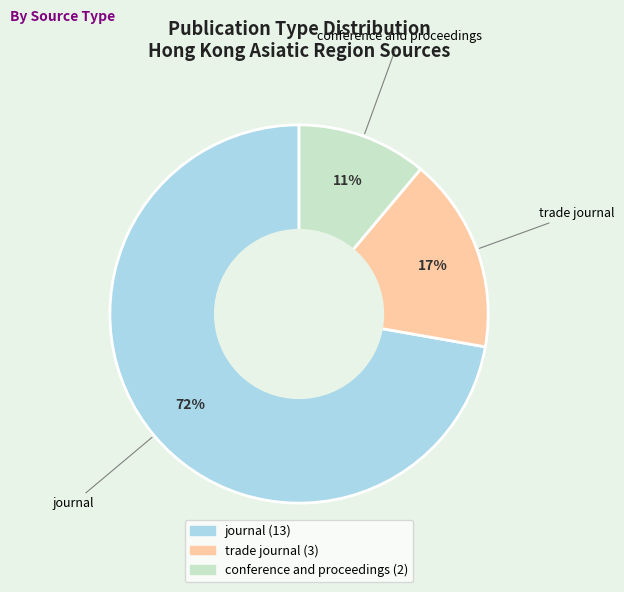

To the nearest percent, what is the combined percentage of journal and trade journal?

89%